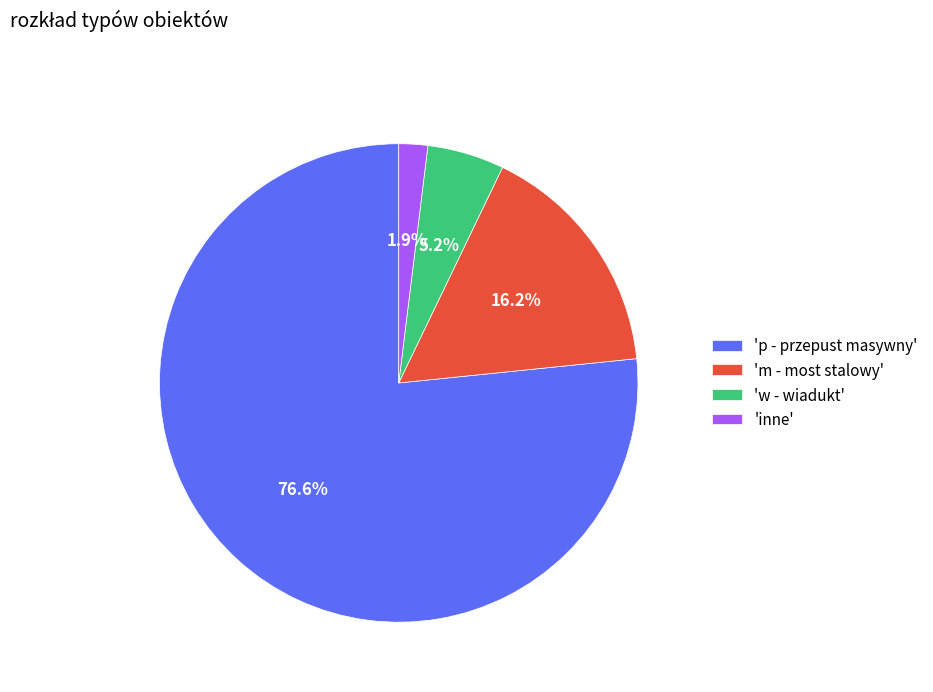

Rank the categories by value from lowest to highest.

'inne', 'w - wiadukt', 'm - most stalowy', 'p - przepust masywny'